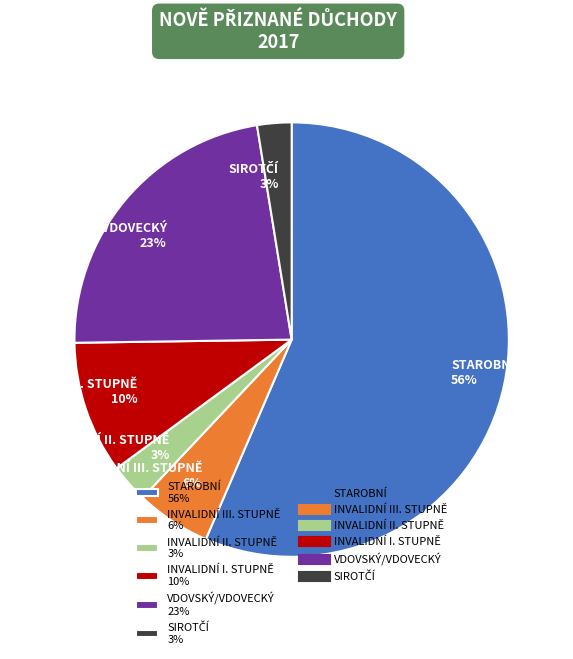

What percentage is the INVALIDNÍ III. STUPNĚ 6% slice, to the nearest percent?

6%